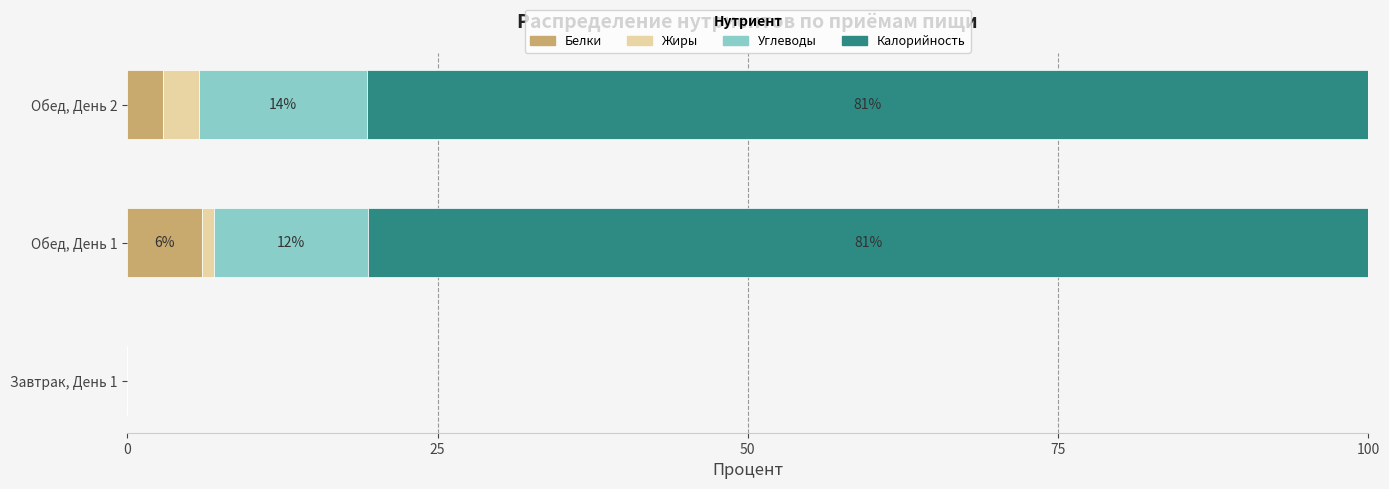

What is the maximum value for Белки?

6.0